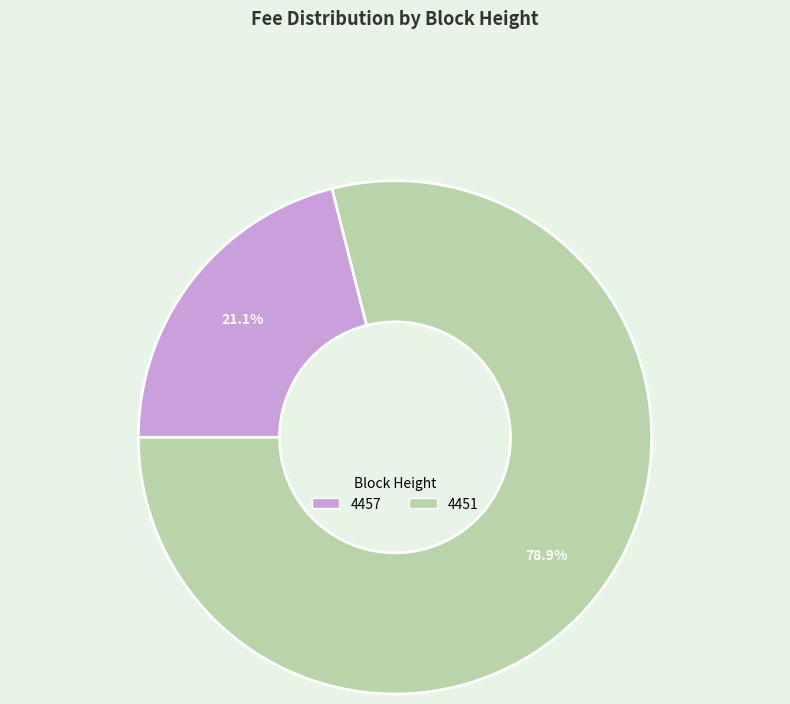

Count the number of slices in the pie.

2